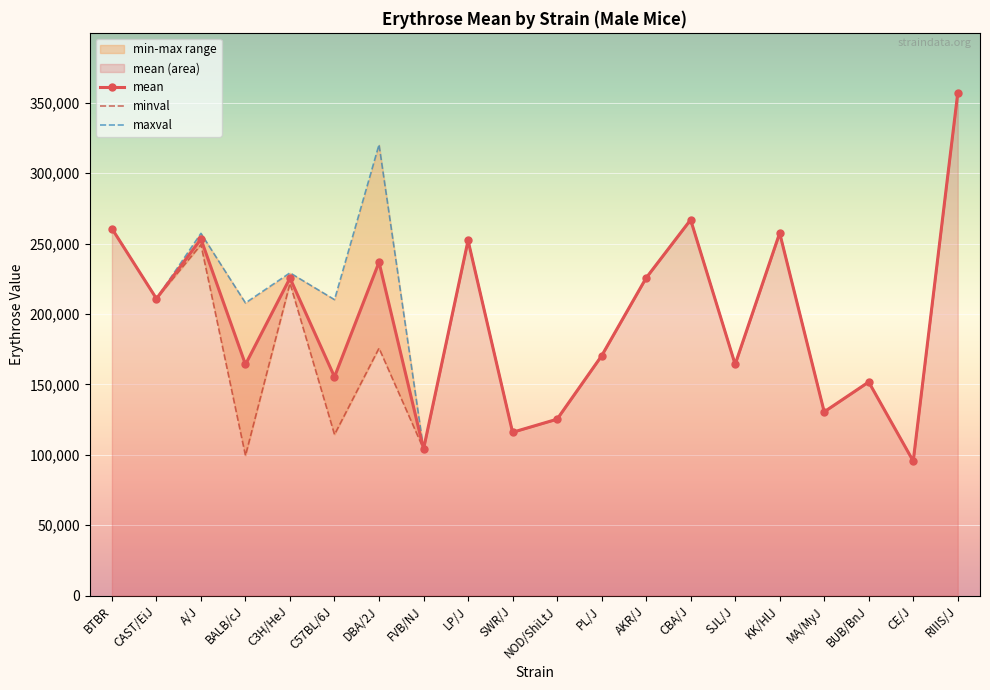

At which category is the sum across all series the highest?

RIIIS/J